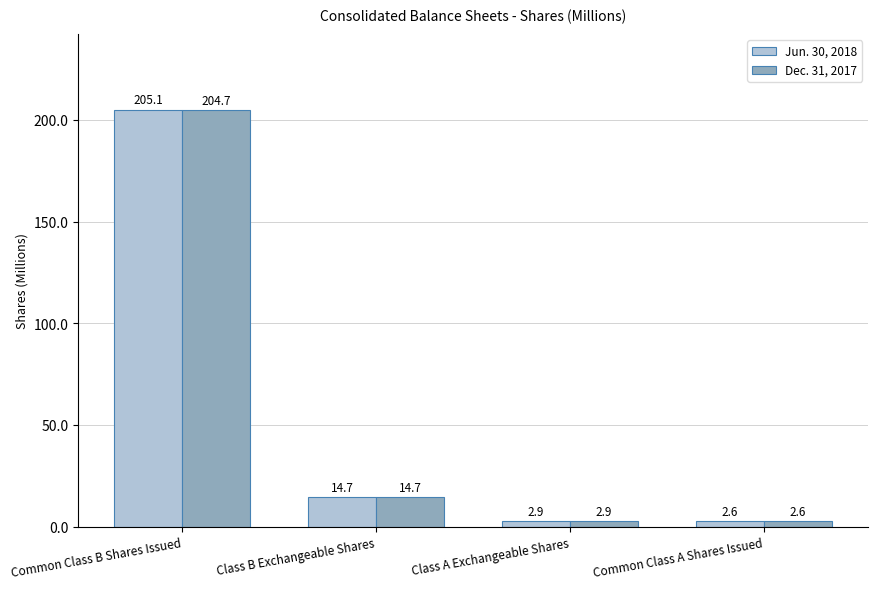

What is the sum of all Dec. 31, 2017 values?

224.9